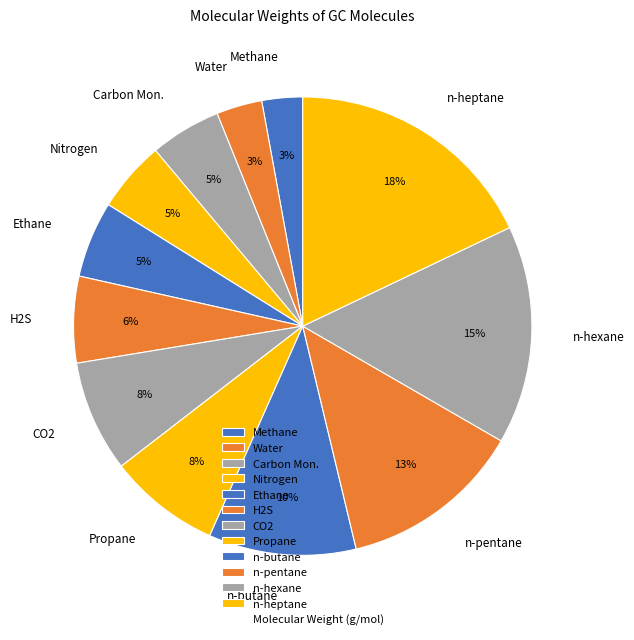

Which slice is the largest?

n-heptane